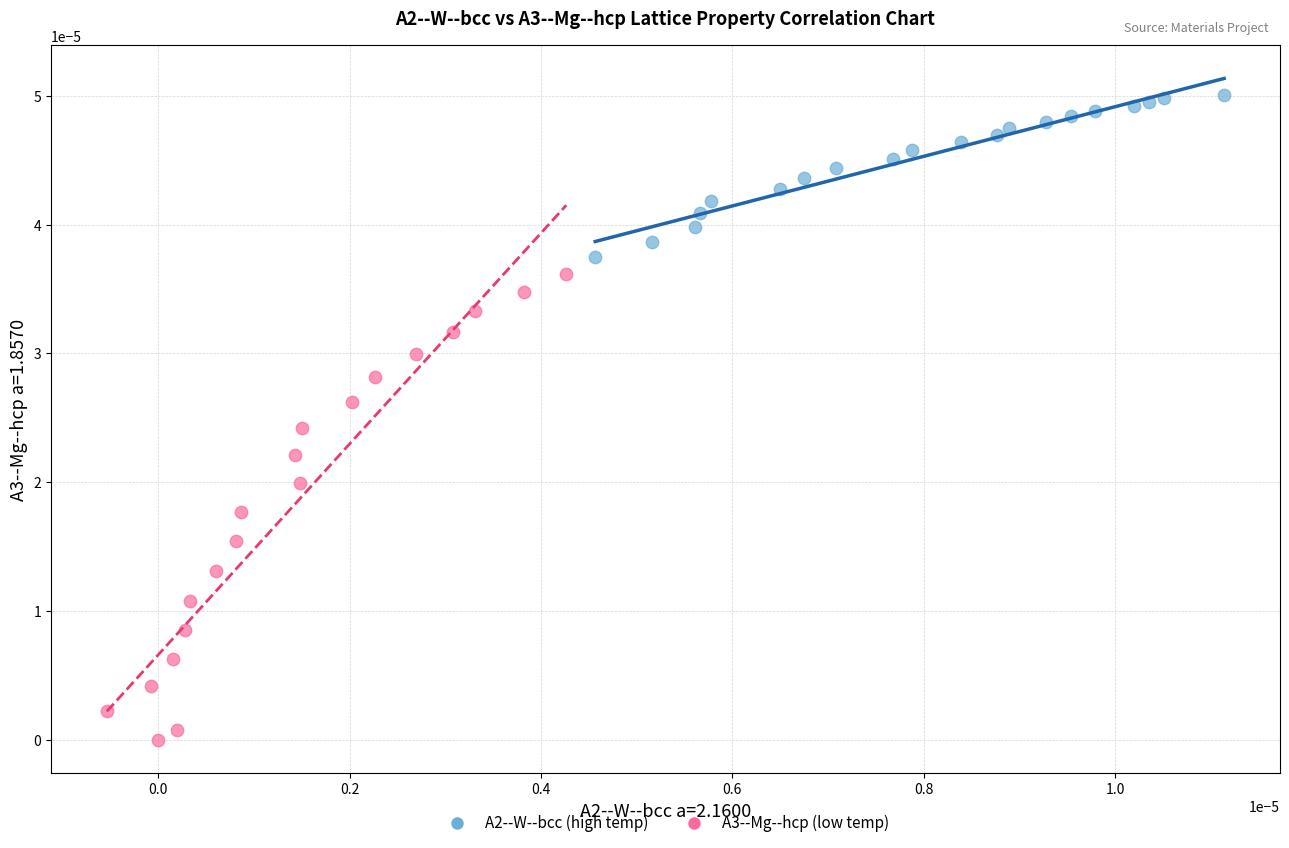

Which series contains the lowest Y value?

A3--Mg--hcp (low temp)